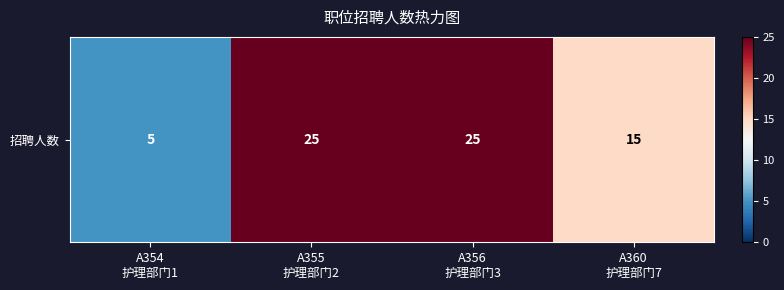

Reading right to left, transcribe all the data shown in this chart.

15	25	25	5